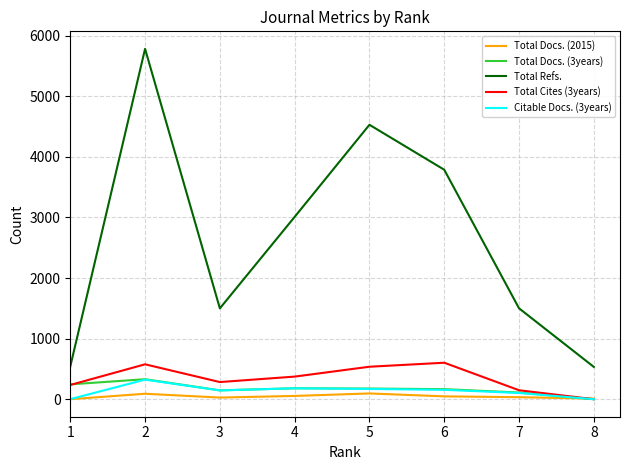

The value of Total Refs. at 2 is 1319. True or false?

False